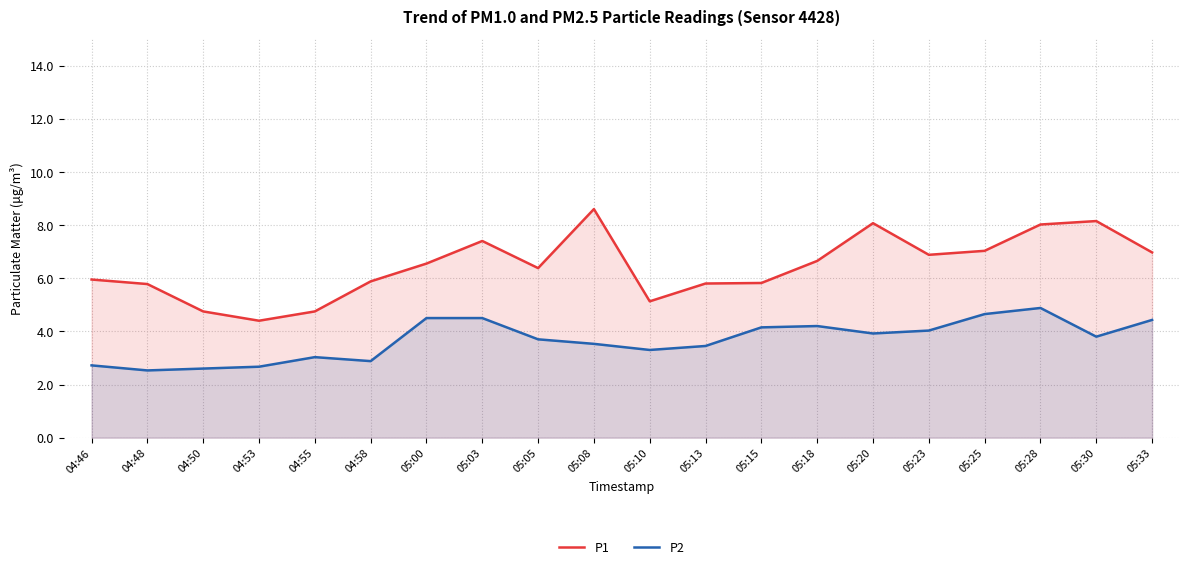

What value does the P2 series have at 04:58?

2.9